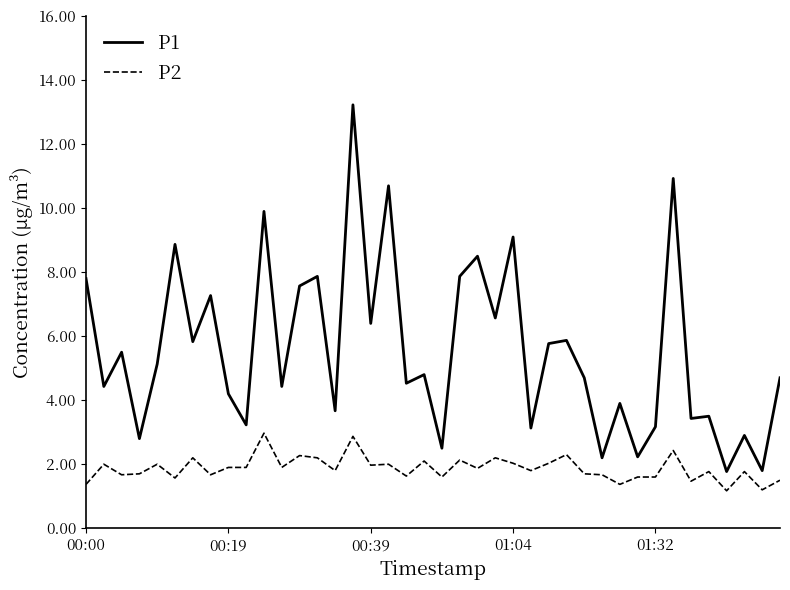

In P1, how many points are lower than both neighbors (excluding endpoints)?

16